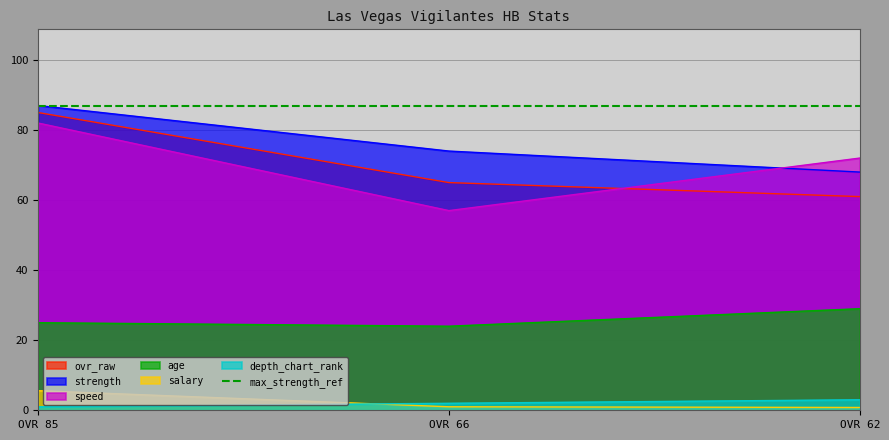

Rank the categories by strength value from highest to lowest.

OVR 85, OVR 66, OVR 62